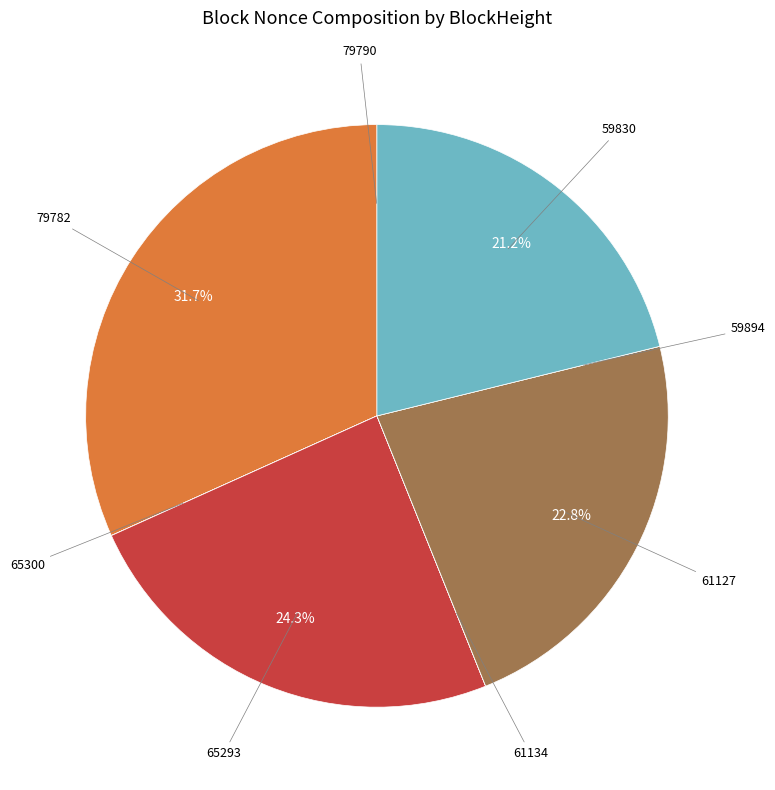

Is there any slice that represents more than half of the pie?

No